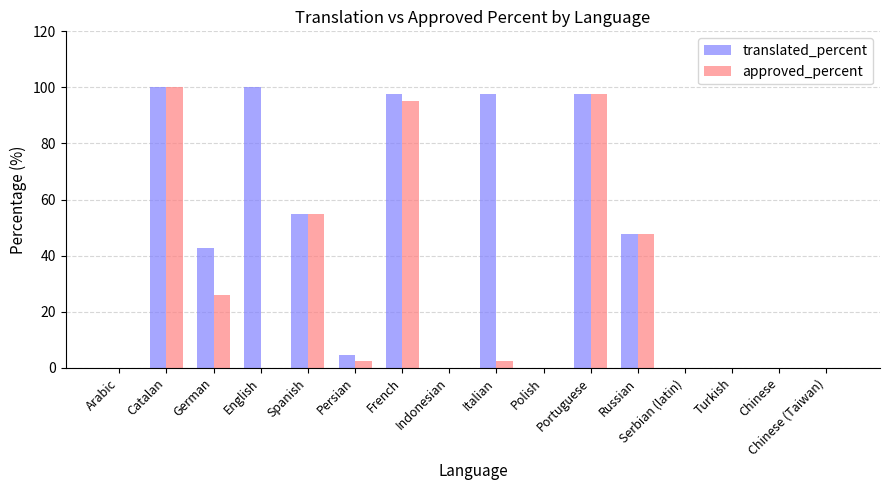

Reading left to right, transcribe all the data shown in this chart.

translated_percent: 0.0	100.0	42.8	100.0	54.7	4.7	97.6	0.0	97.6	0.0	97.6	47.6	0.0	0.0	0.0	0.0
approved_percent: 0.0	100.0	26.1	0.0	54.7	2.3	95.2	0.0	2.3	0.0	97.6	47.6	0.0	0.0	0.0	0.0